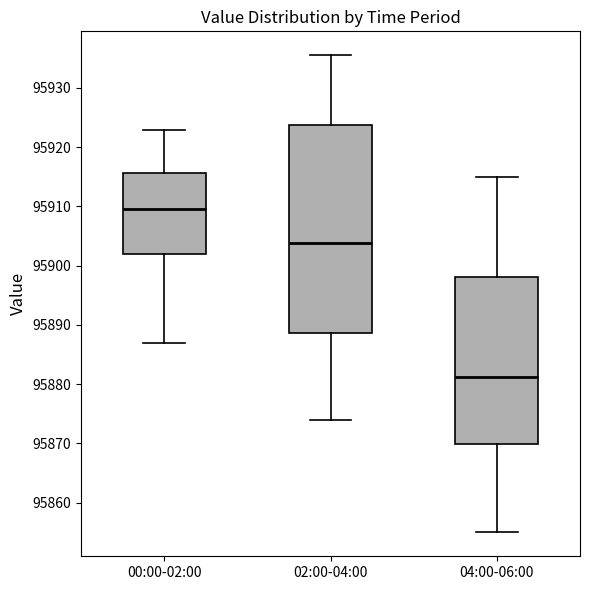

Where does the lower whisker of the box for 00:00-02:00 end on the y-axis? The values are not printed on the chart, so give them approximately, as read against the axis.

95887